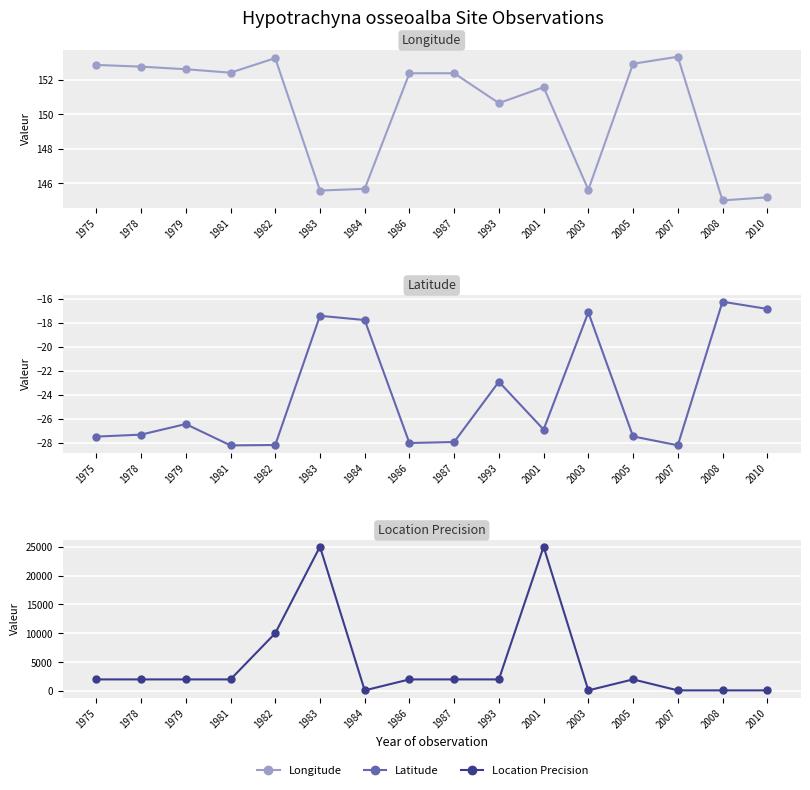

How many data points in Latitude are less than -26?

10